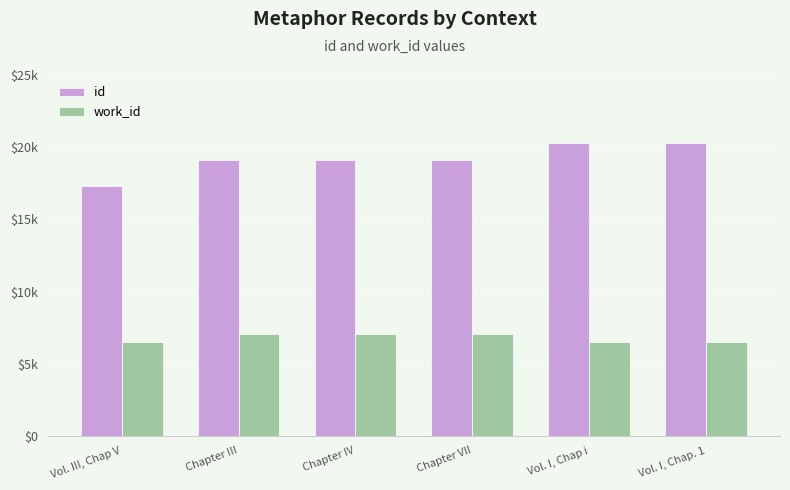

What is the label of the 4th bar from the left?

Chapter VII